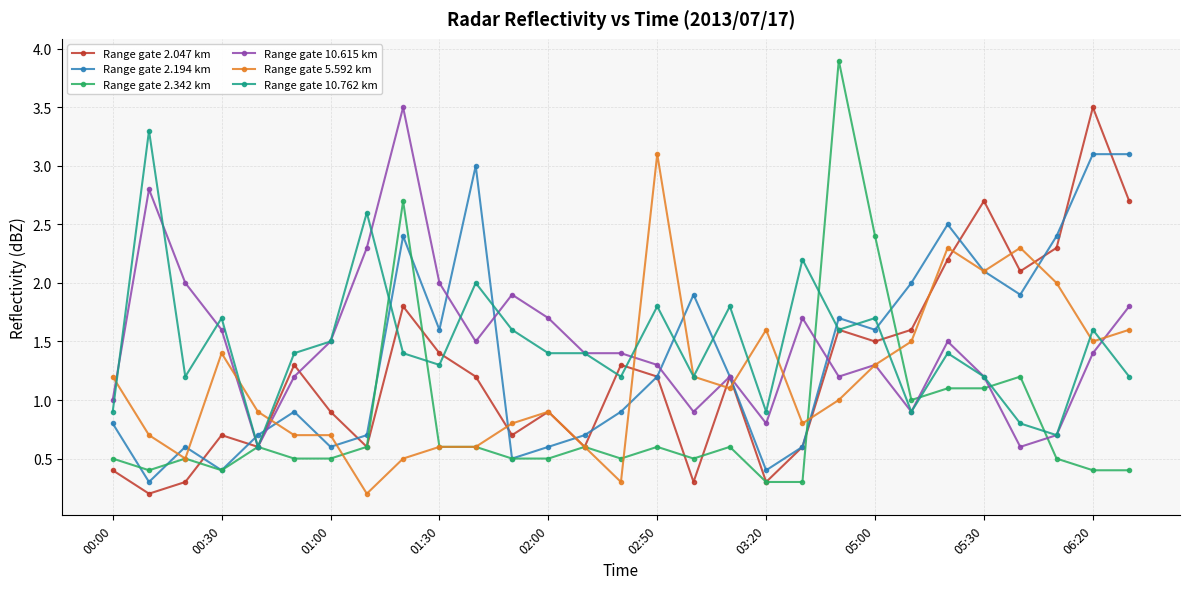

True or false: Range gate 2.194 km has more than 1 interior local peaks.

True